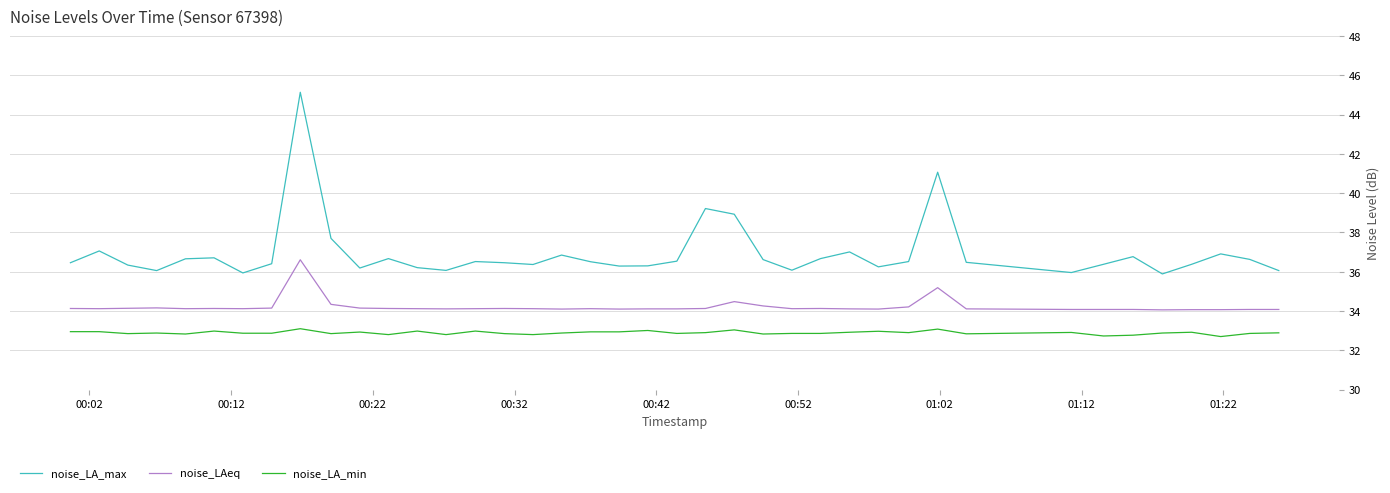

True or false: noise_LA_min and noise_LAeq cross at least once.

False